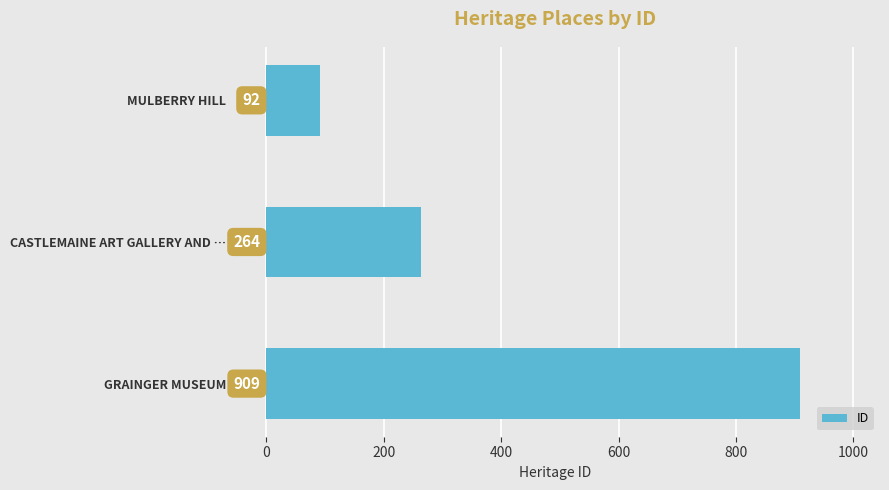

Which has a higher value, CASTLEMAINE ART GALLERY AND … or GRAINGER MUSEUM?

GRAINGER MUSEUM